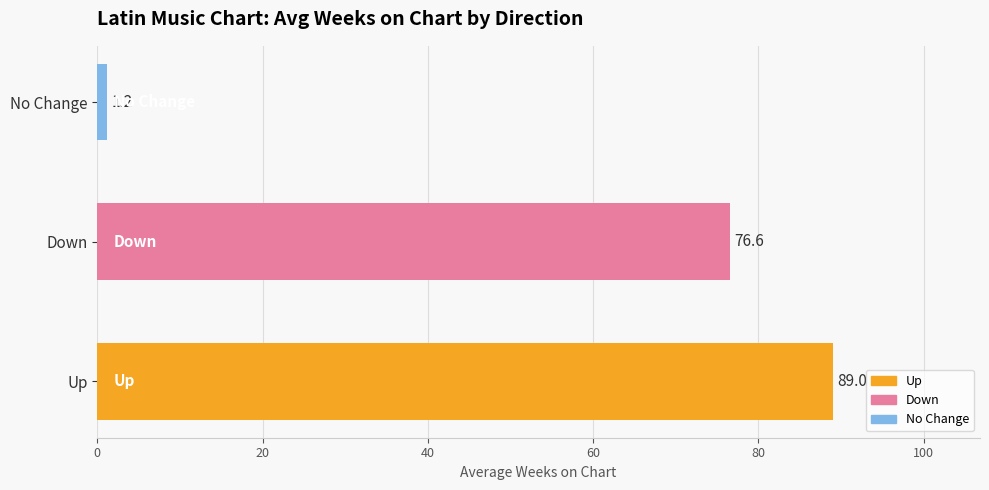

What is the difference between the maximum and minimum values?

87.8